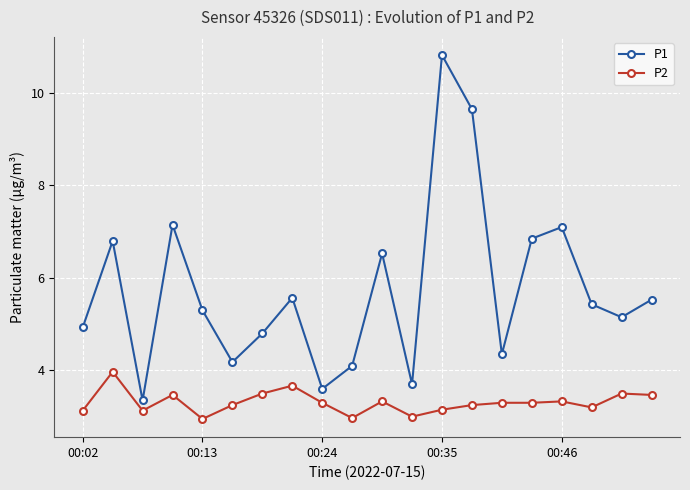

Which series has the widest spread of values?

P1